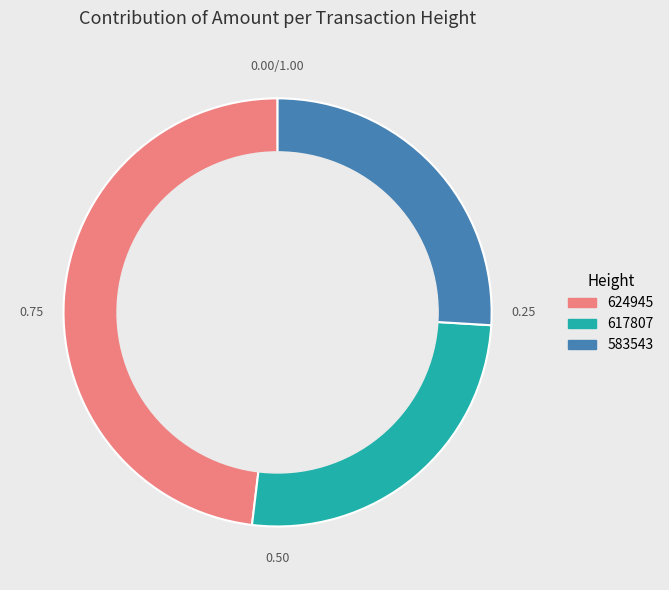

Is 624945 the majority of the pie?

No